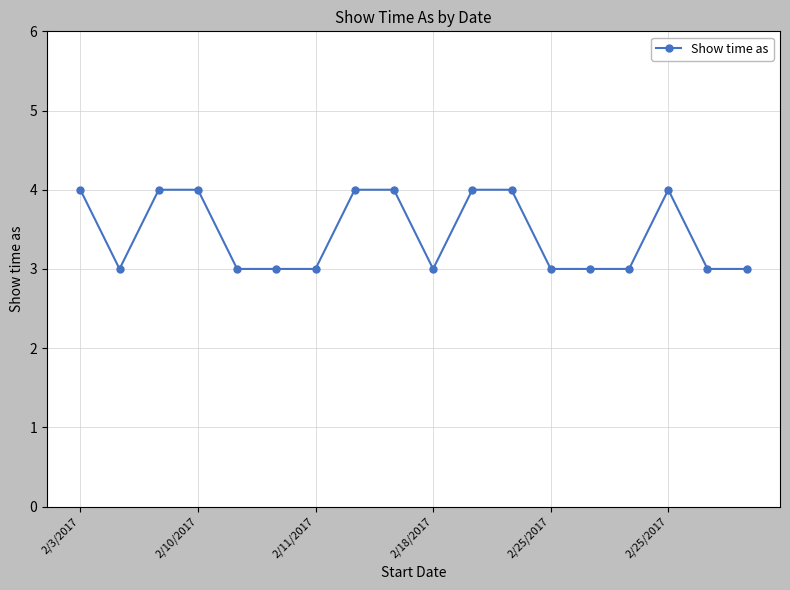

What is the value of the 1st point from the left?

4